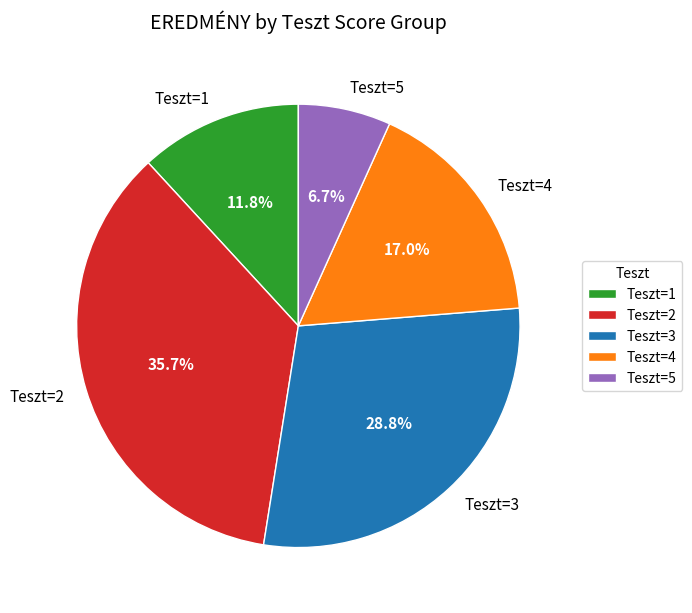

Rank the categories by value from lowest to highest.

Teszt=5, Teszt=1, Teszt=4, Teszt=3, Teszt=2